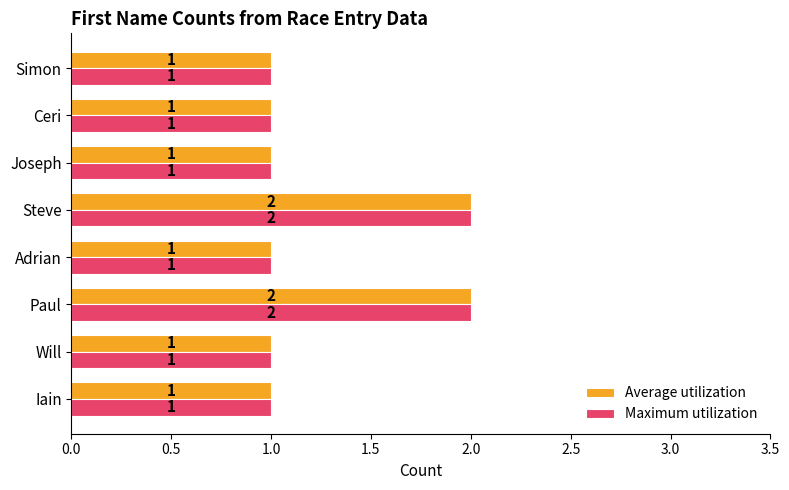

How many Average utilization values are between 1 and 2?

8